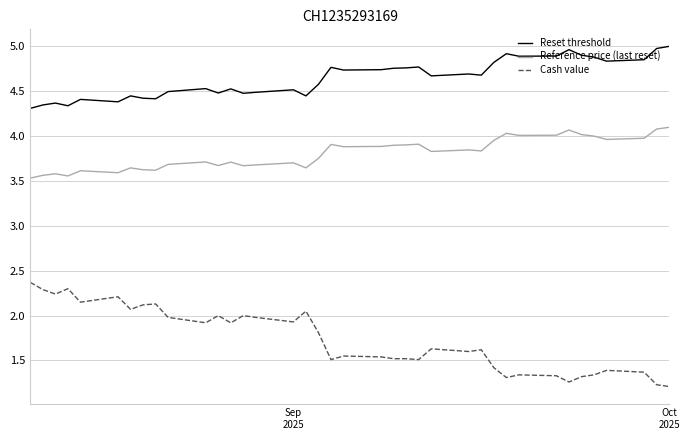

Which series has the largest total across all categories?

Reset threshold